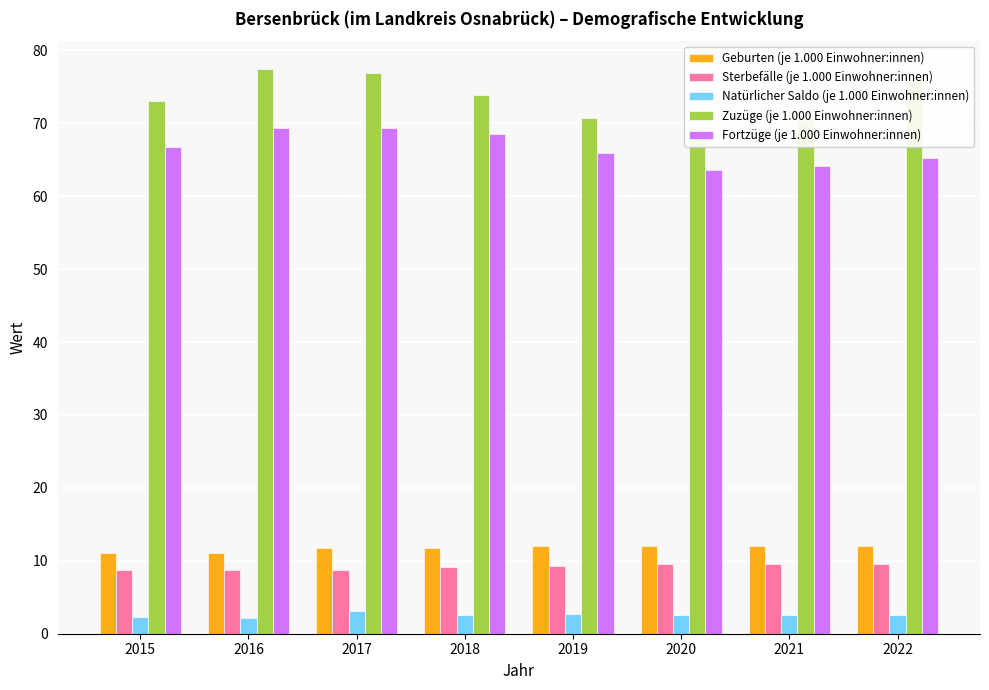

The Zuzüge (je 1.000 Einwohner:innen) series shows 73.9 at 2018. True or false?

True